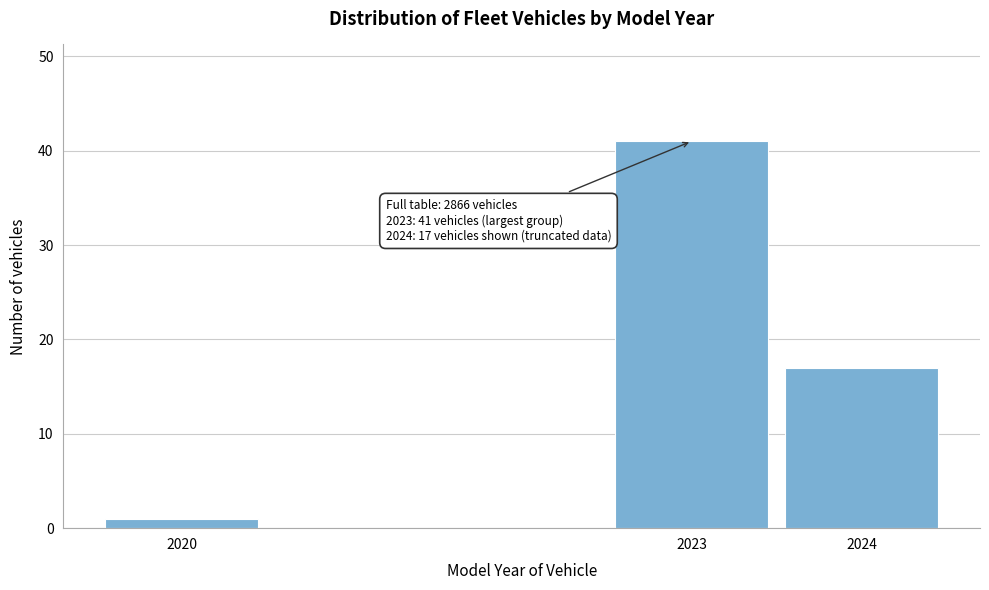

Reading left to right, list all the values displayed in this chart.

1	41	17